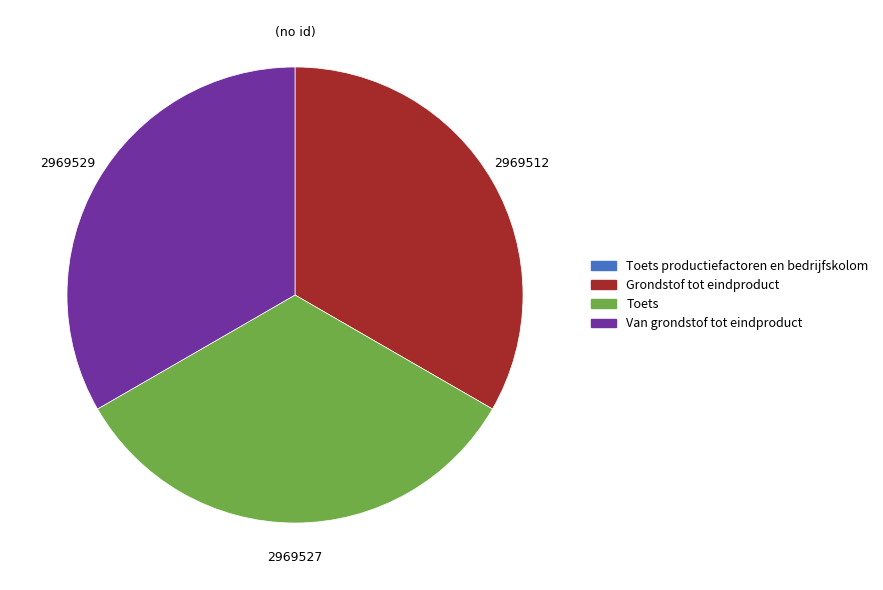

Does any single category account for the majority?

No